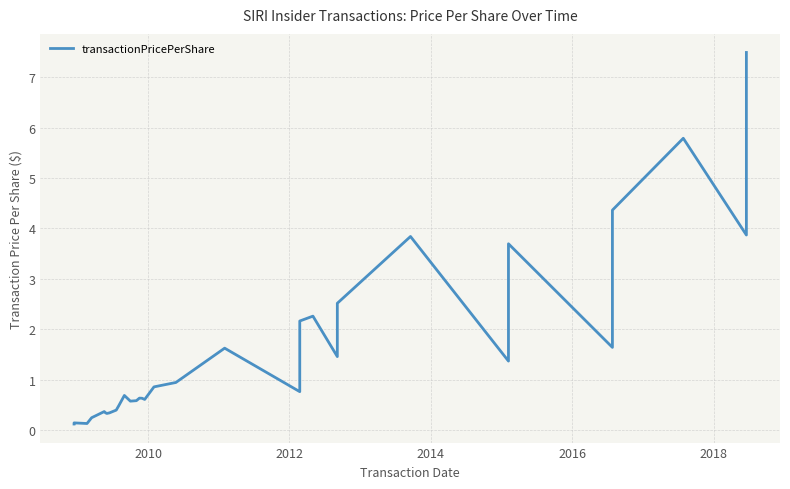

Count the number of data series in this chart.

1